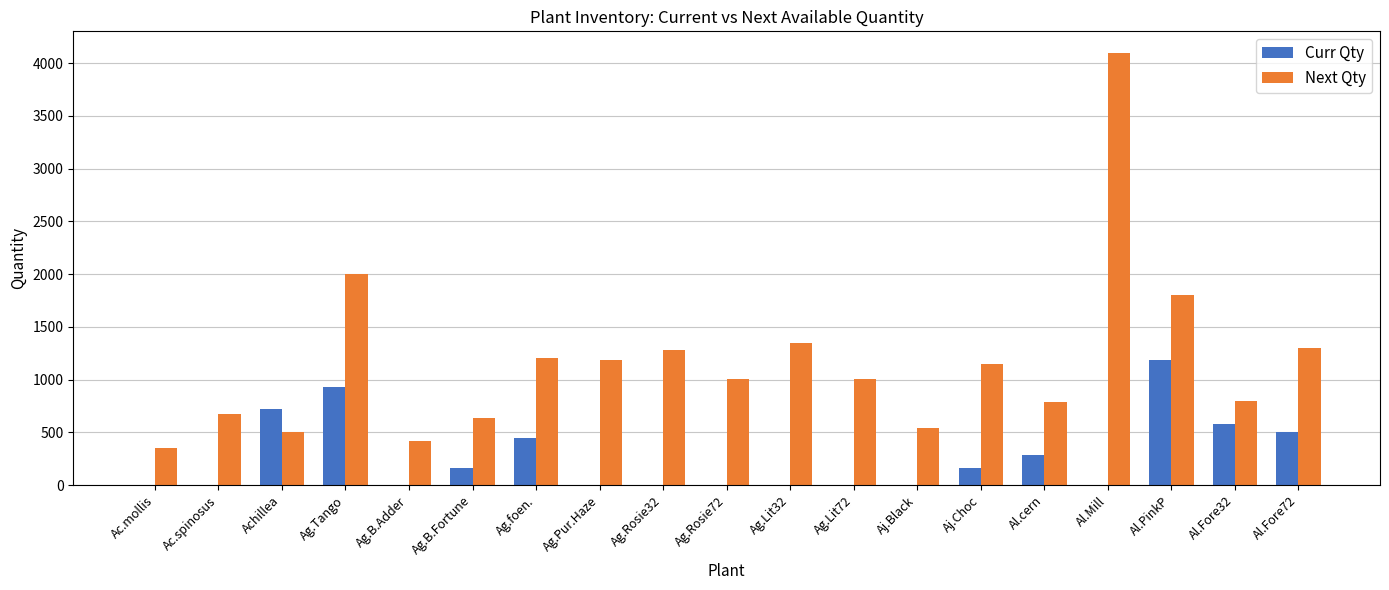

What is the greatest value displayed?

4096